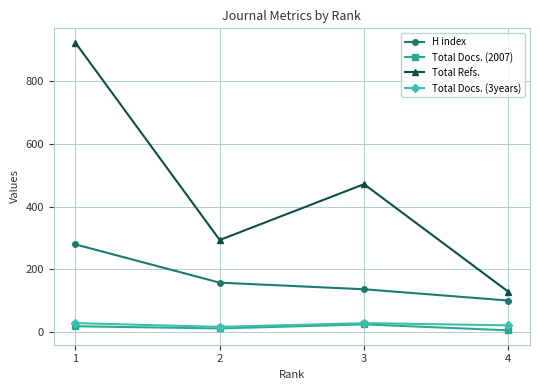

Reading left to right, list all the values displayed in this chart.

H index: 280	158	137	101
Total Docs. (2007): 19	12	25	6
Total Refs.: 923	294	472	129
Total Docs. (3years): 29	17	29	22